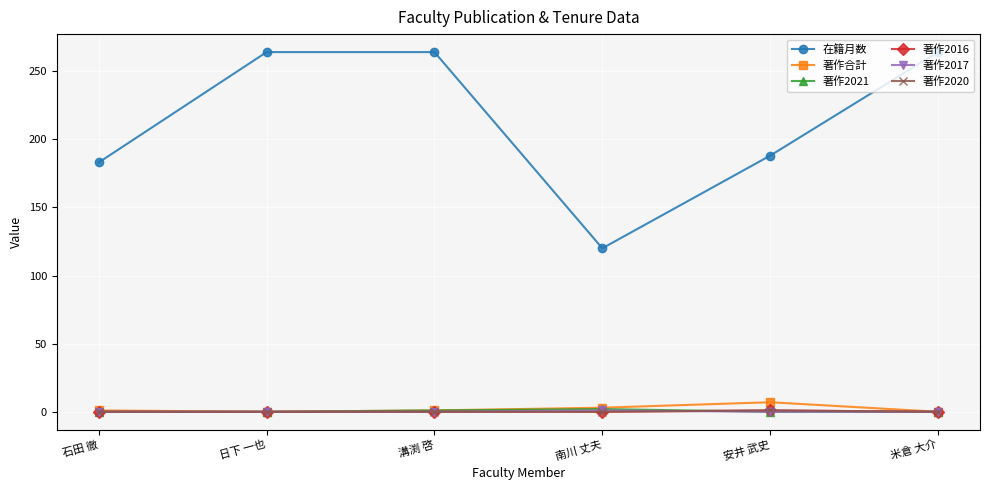

What is the difference between the maximum and second lowest values in the 著作2017 series?

1